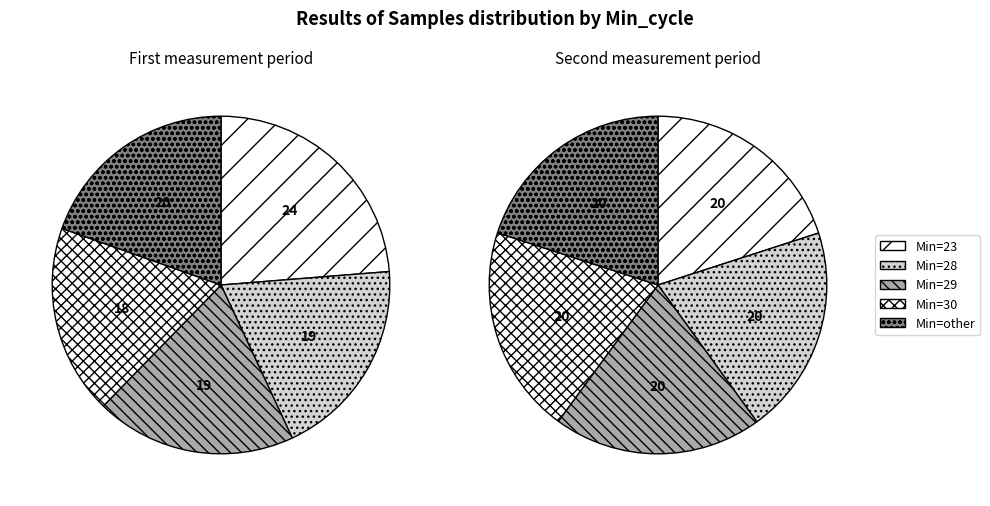

What percentage do Min_cycle_other and Min_cycle_30 together represent?

37.7%